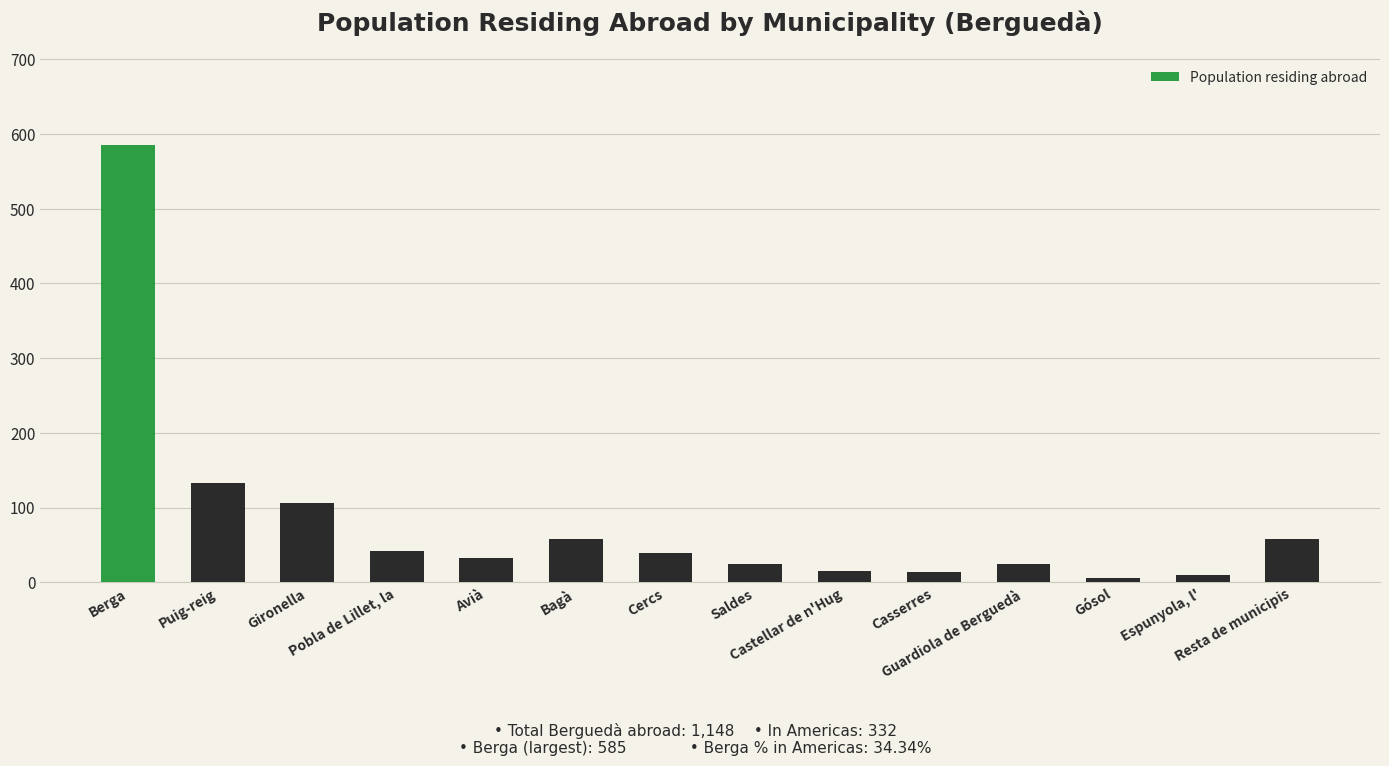

Does the chart contain any negative values?

No